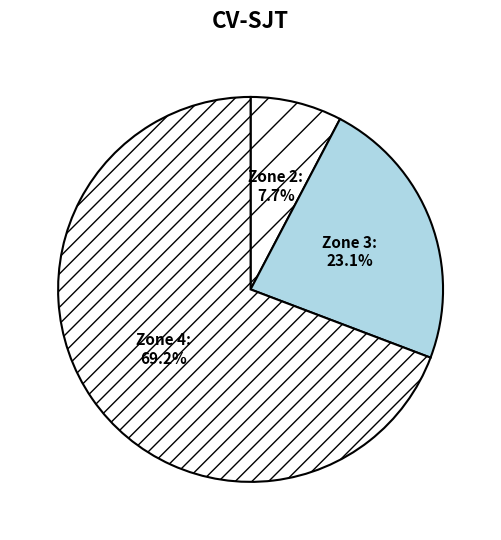

What is the total percentage of Zone 2 and Zone 3?

30.8%